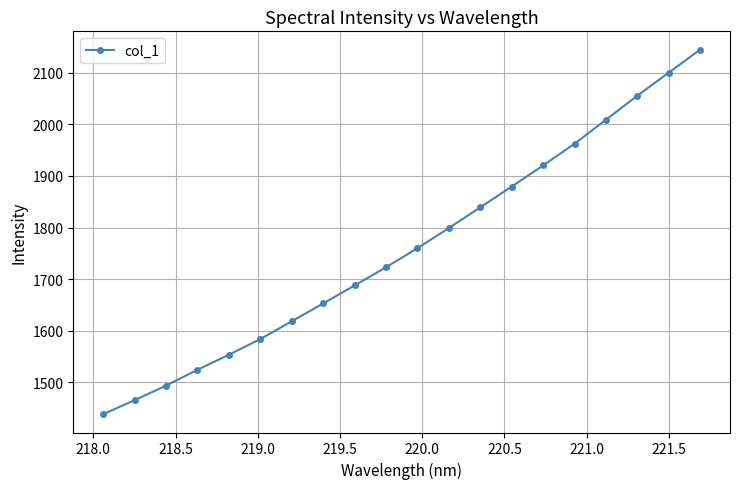

What is the value of the 3rd point from the left?

1493.8